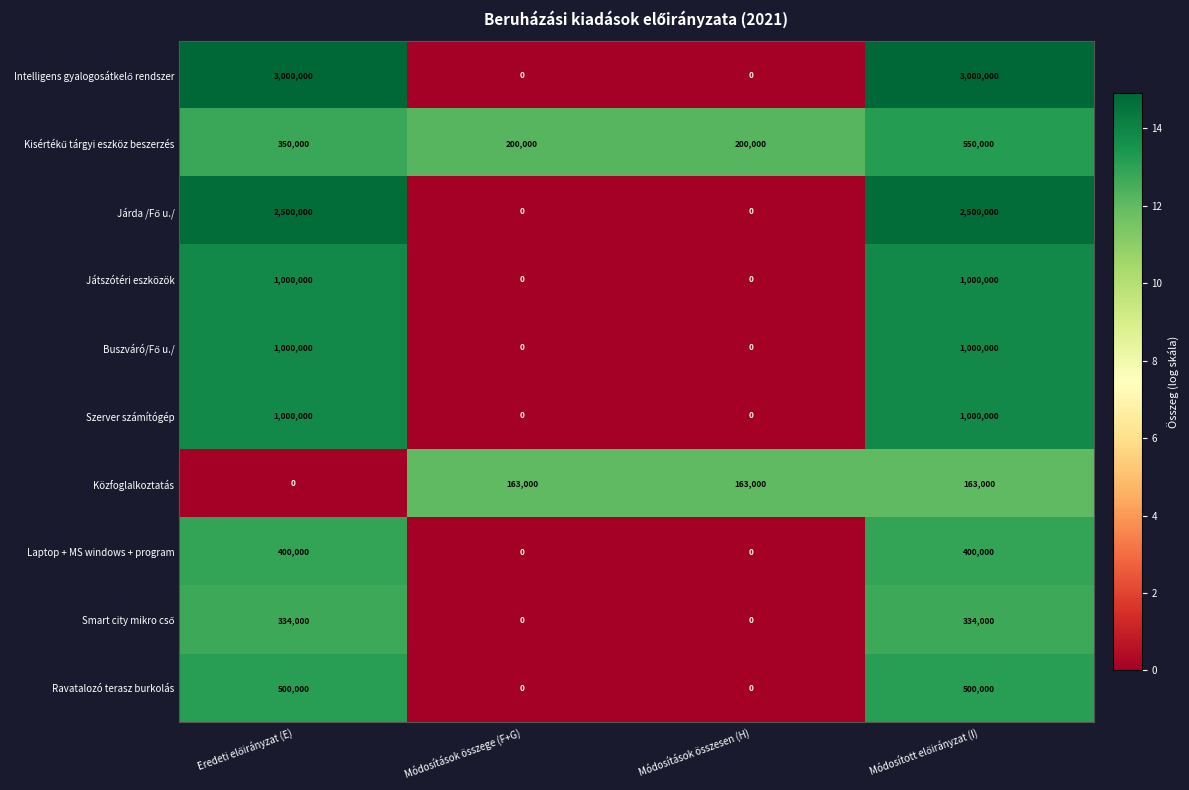

The Közfoglalkoztatás series shows 163000 at Módosítások összesen (H). True or false?

True